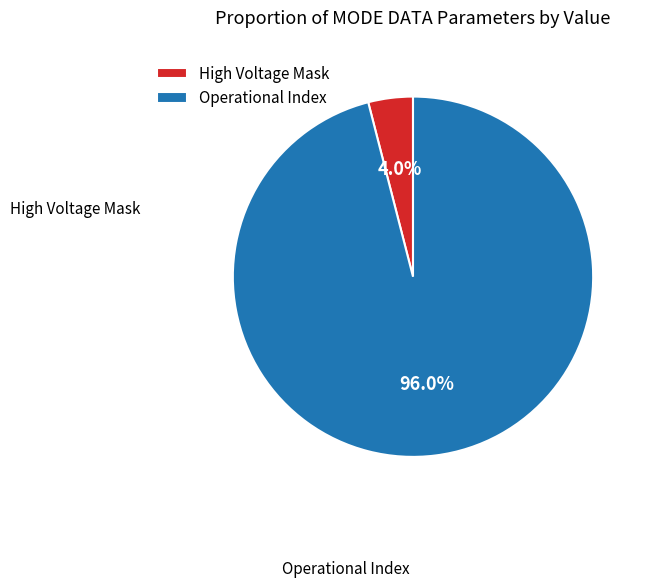

Which category has the smallest portion of the pie?

High Voltage Mask